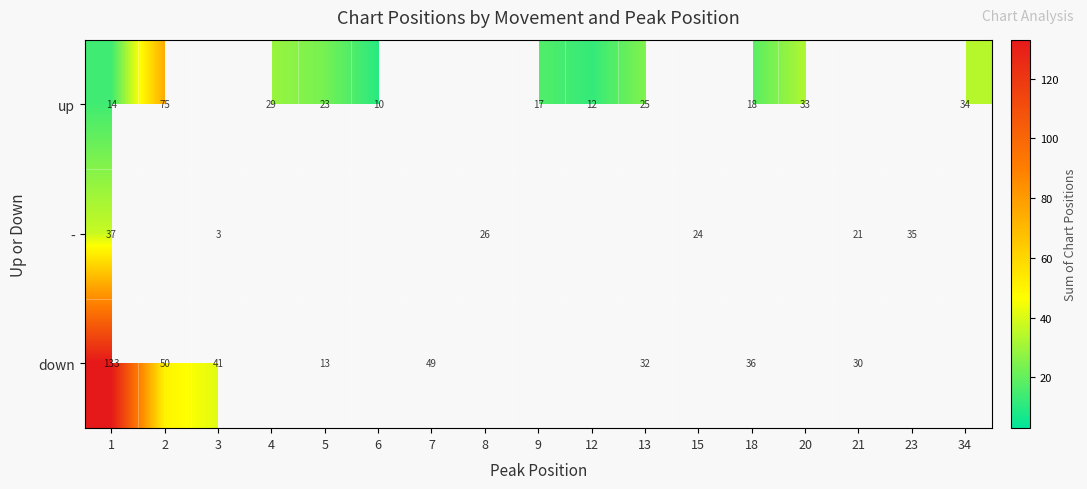

The value of down at 5 is 6. True or false?

False